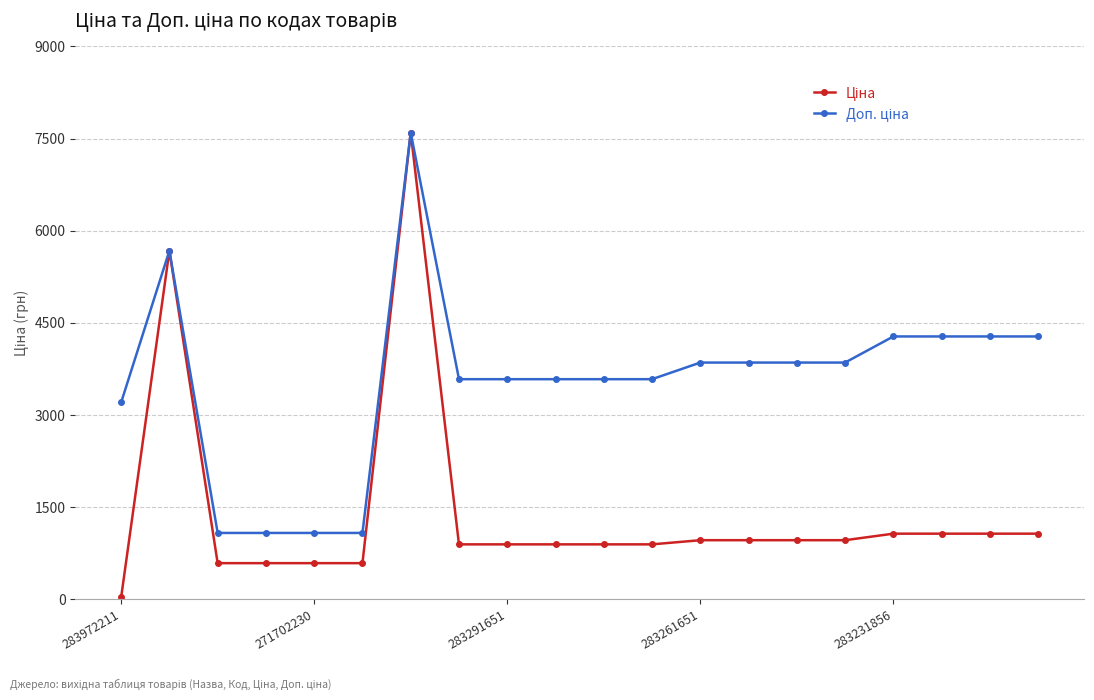

What is the label of the 8th point from the left?

7